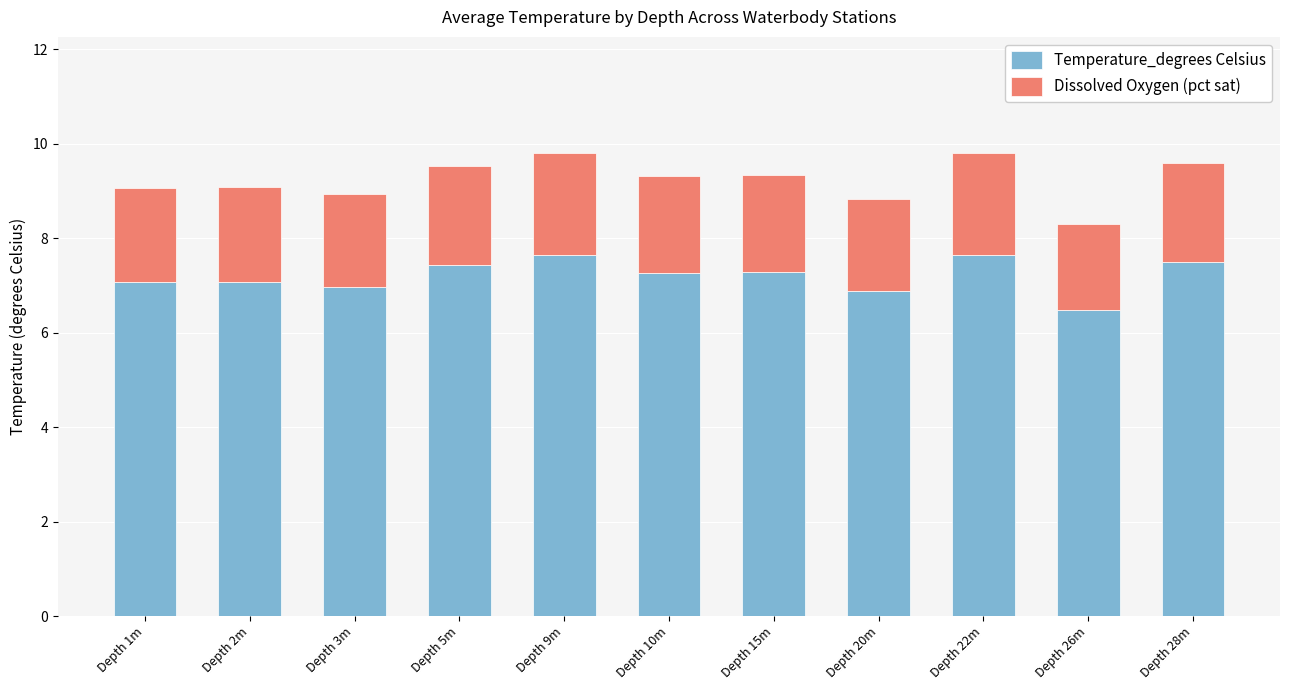

What is the total value across all series at Depth 5m?

9.5